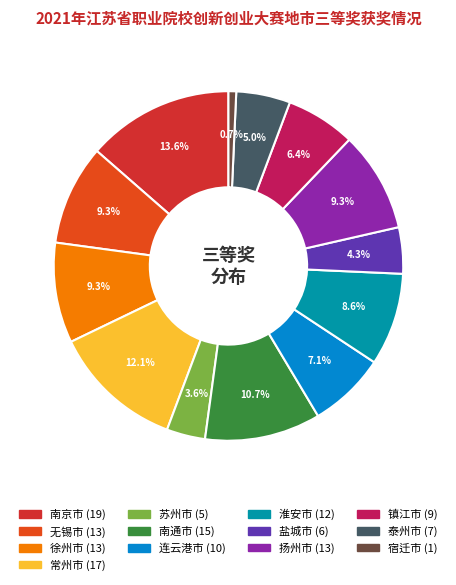

Is there any slice that represents more than half of the pie?

No